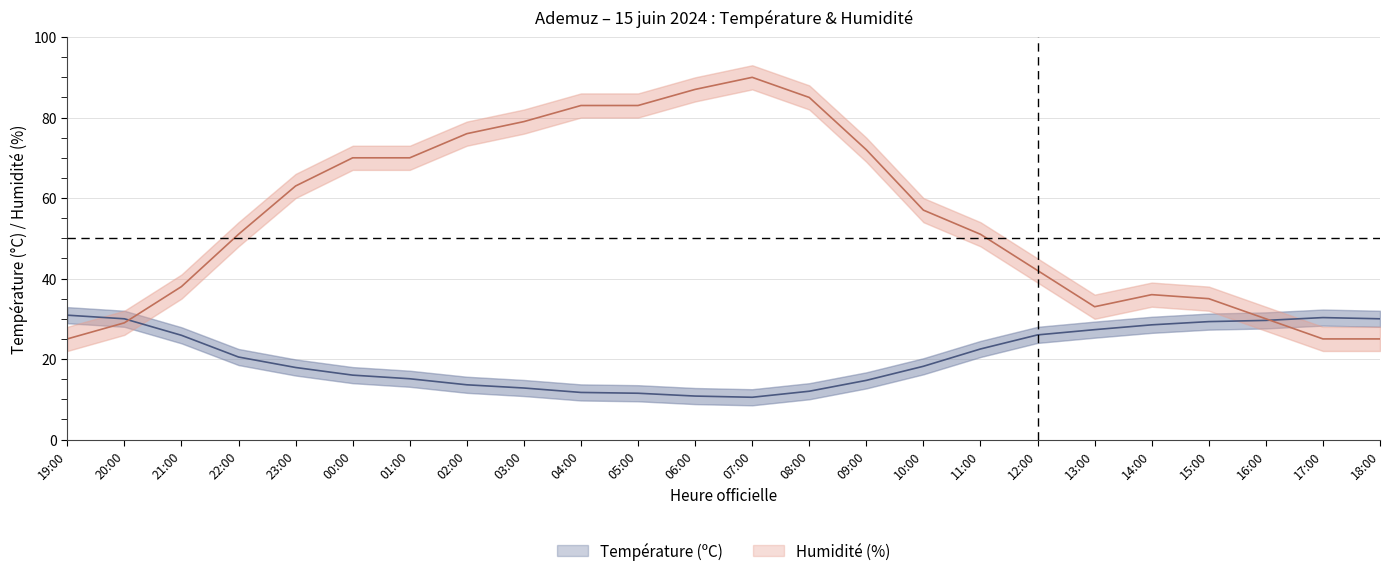

How many distinct data groups are displayed?

2